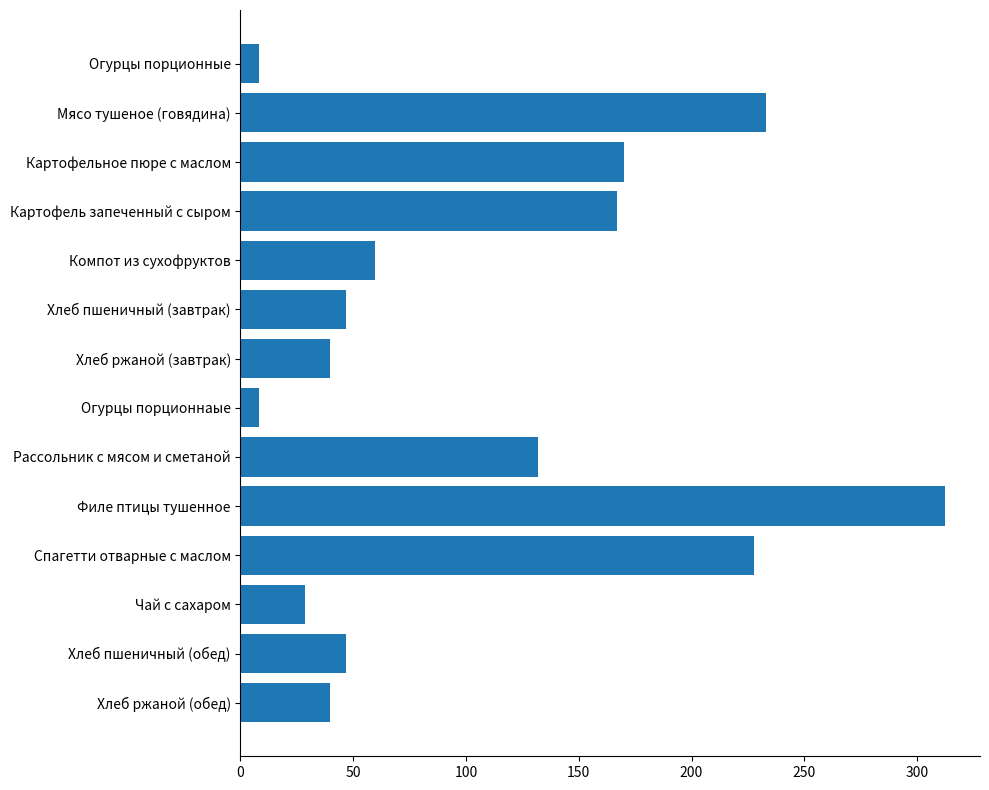

Does the chart contain stacked bars?

No